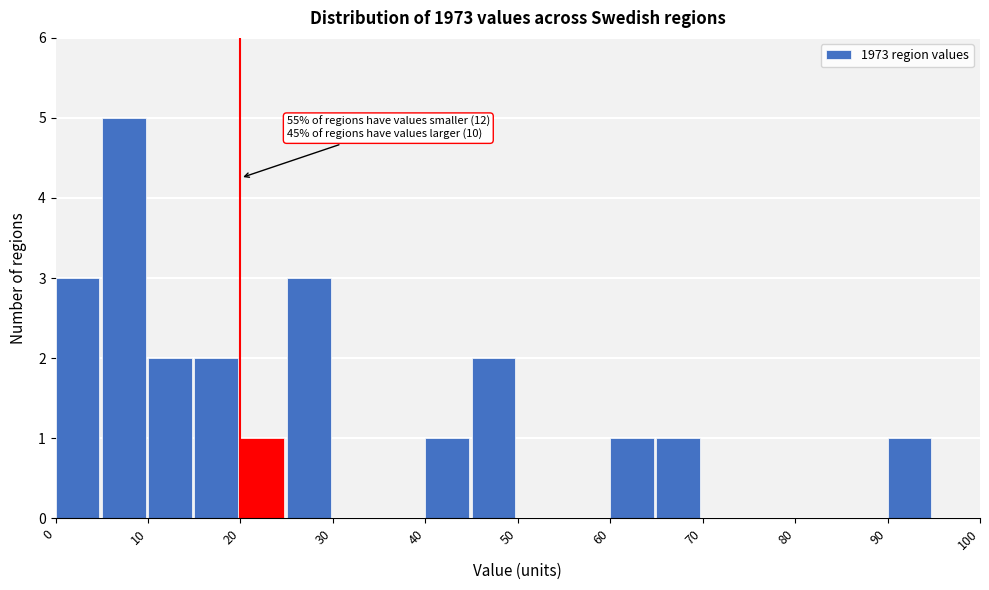

Which range on the x-axis has the tallest bar?

5 to 10